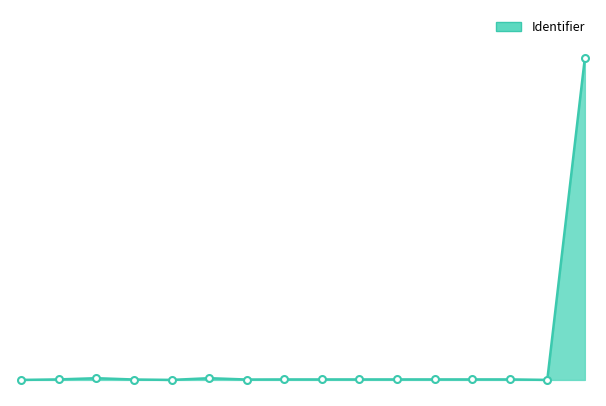

Rank the categories by value from highest to lowest.

15, 5, 2, 1, 13, 12, 11, 10, 9, 8, 7, 3, 6, 14, 4, 0